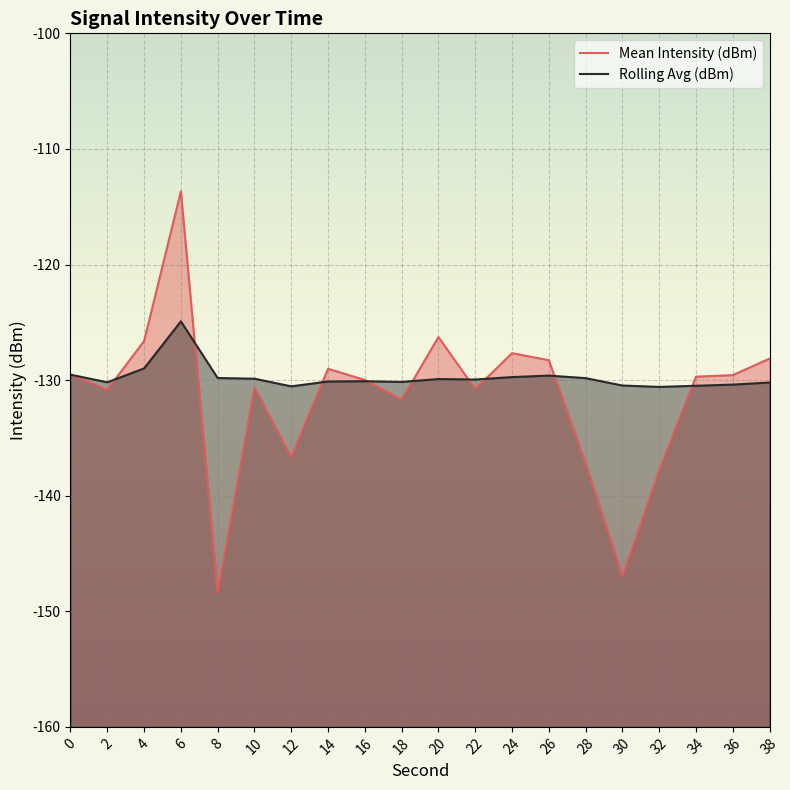

At which category does the chart reach its minimum across all series?

8